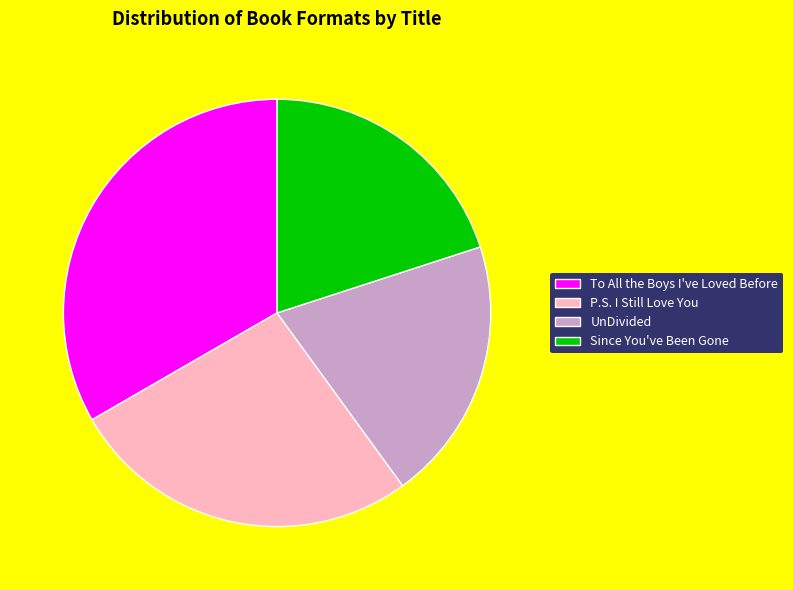

Which slice is the largest?

To All the Boys I've Loved Before